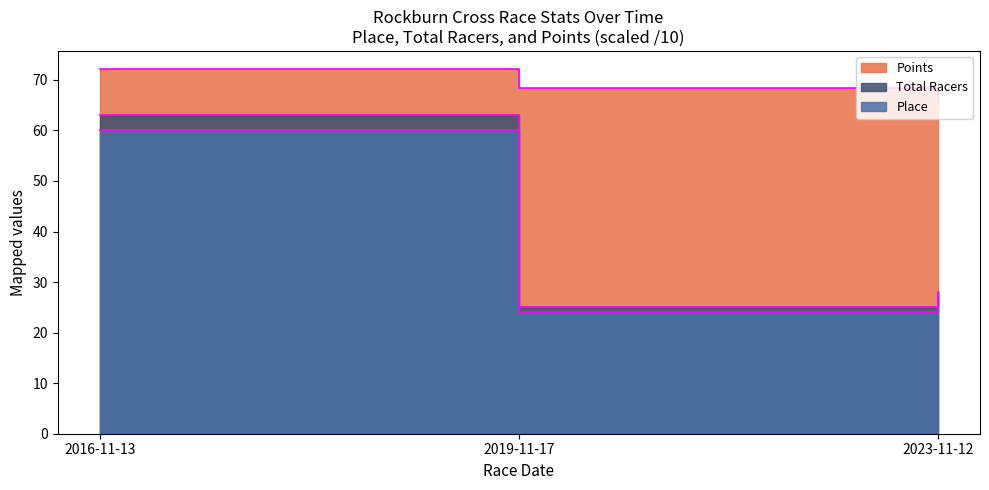

What is the label of the 3rd point from the left?

2023-11-12